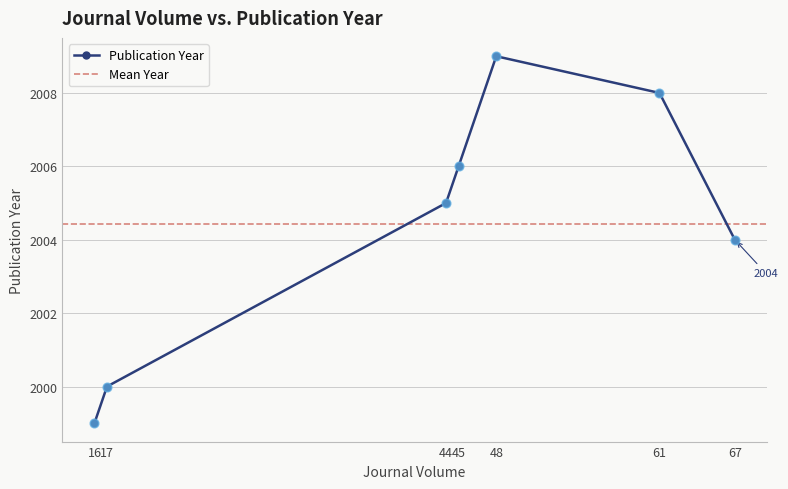

Approximately how many times larger is the value at 48 compared to 61?

1.0